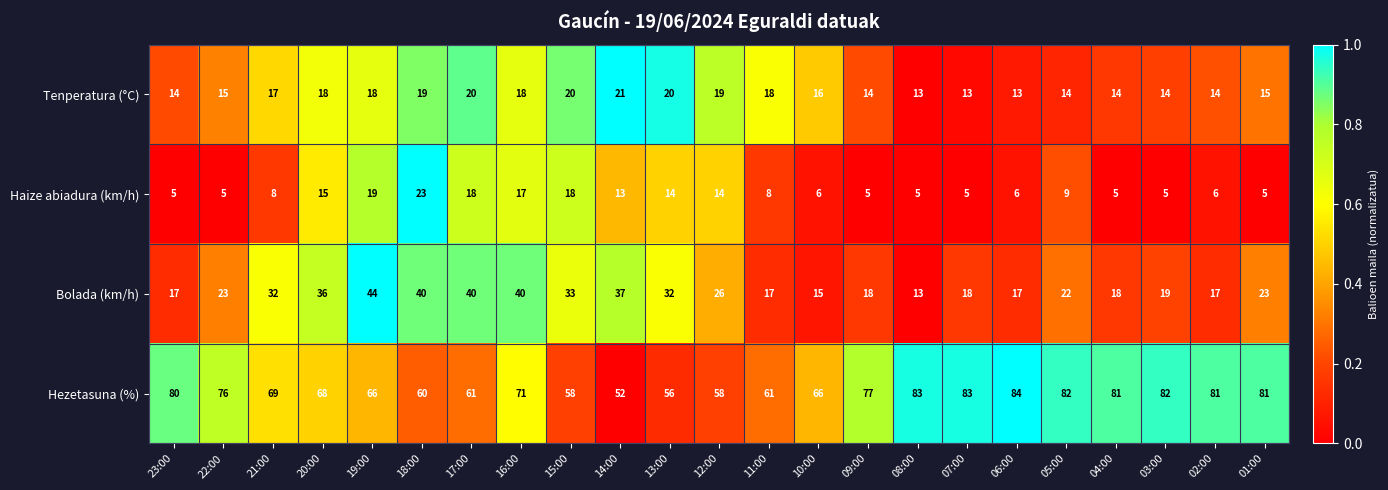

What is the average value of the Bolada (km/h) series?

26